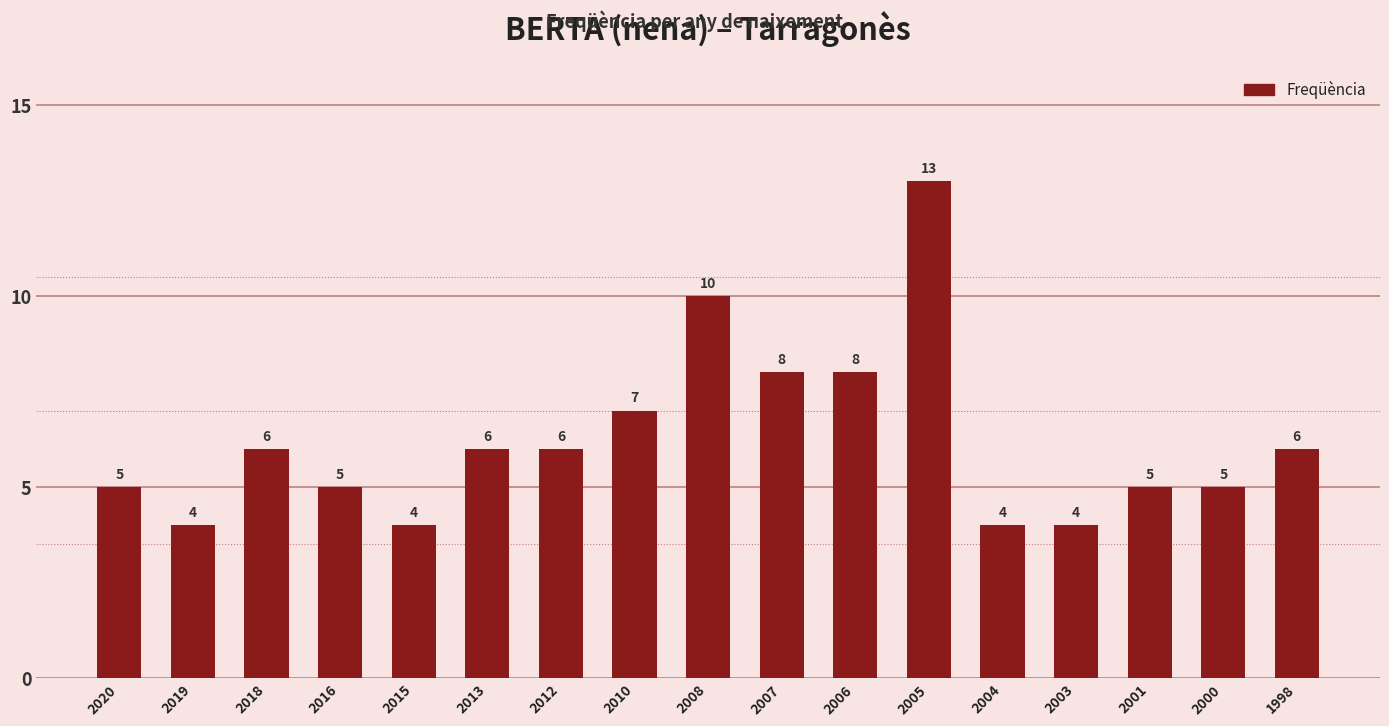

How many values are between 5 and 7?

9